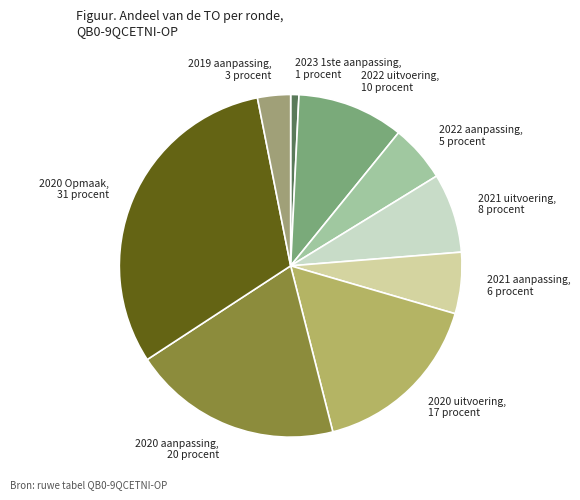

Between 2020 Opmaak, 31 procent and 2019 aanpassing, 3 procent, which is larger?

2020 Opmaak, 31 procent